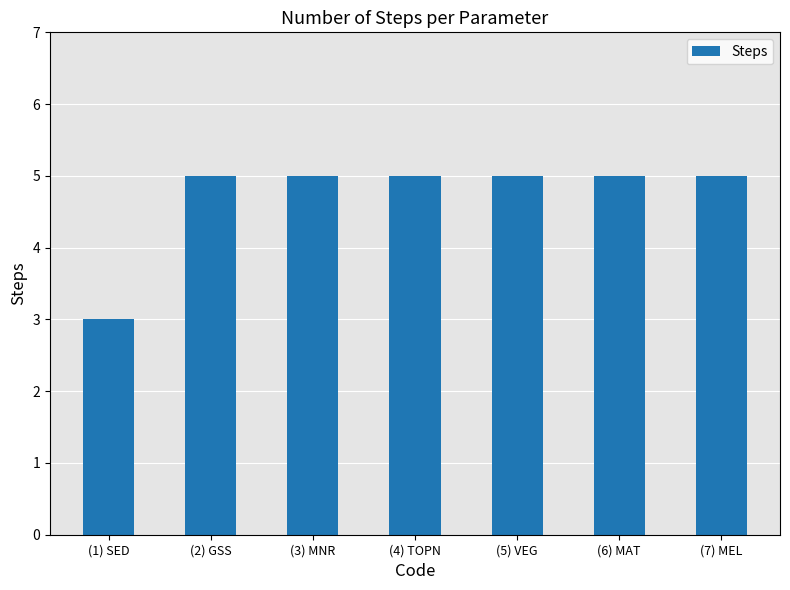

How many data points does each series have?

7